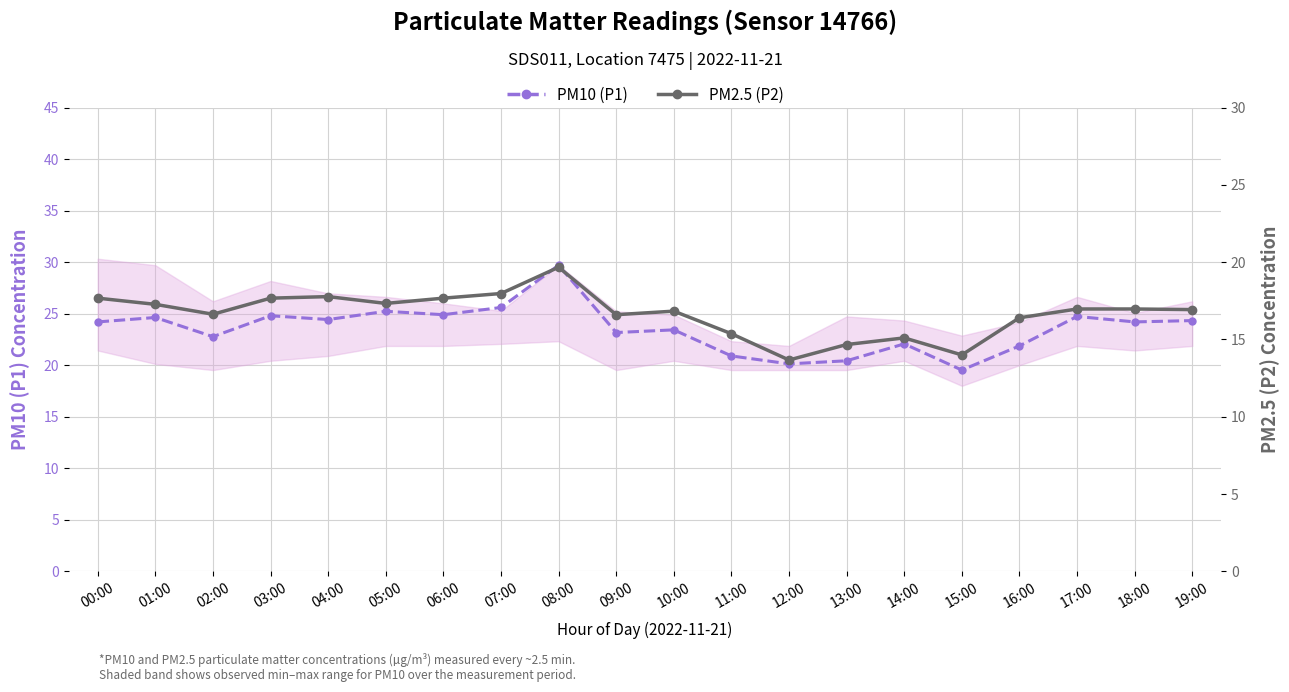

What is the sum of the PM2.5 (P2) values at 02:00 and 08:00?

36.3